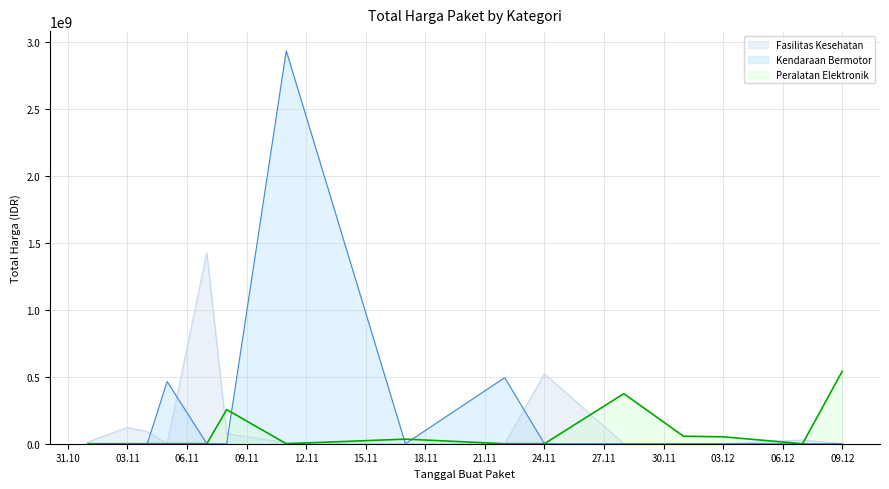

List the series in order of their peak value, lowest first.

Peralatan Elektronik, Fasilitas Kesehatan, Kendaraan Bermotor